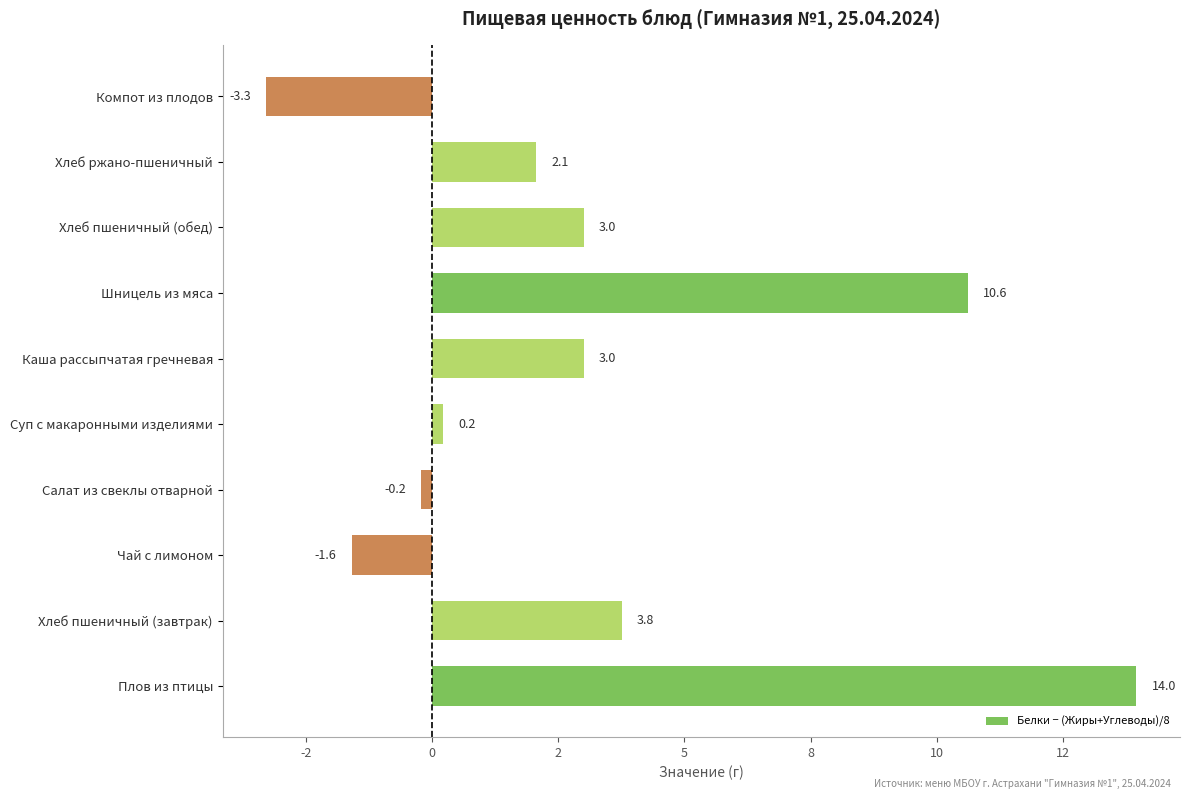

Are the bars horizontal?

Yes